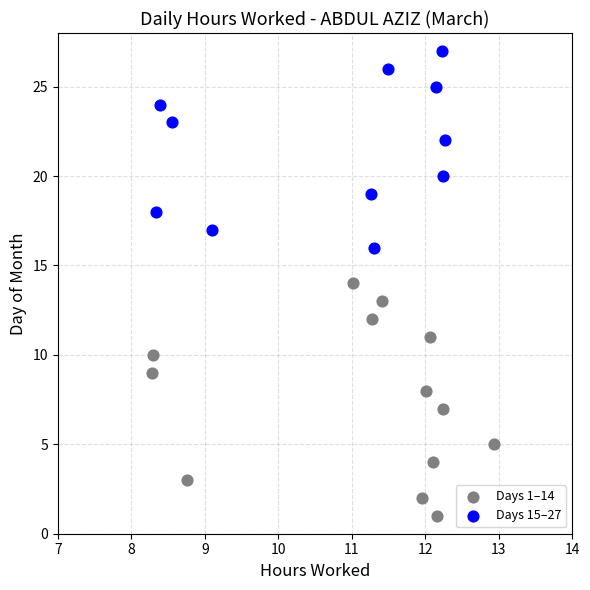

Which series reaches the minimum Y coordinate?

Days 1–14